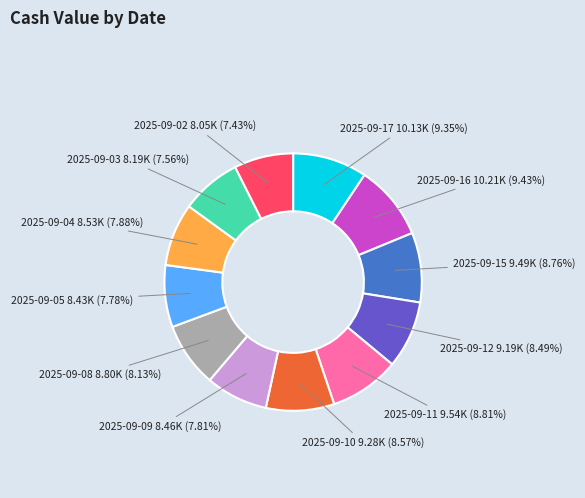

Is there a majority slice in this chart?

No